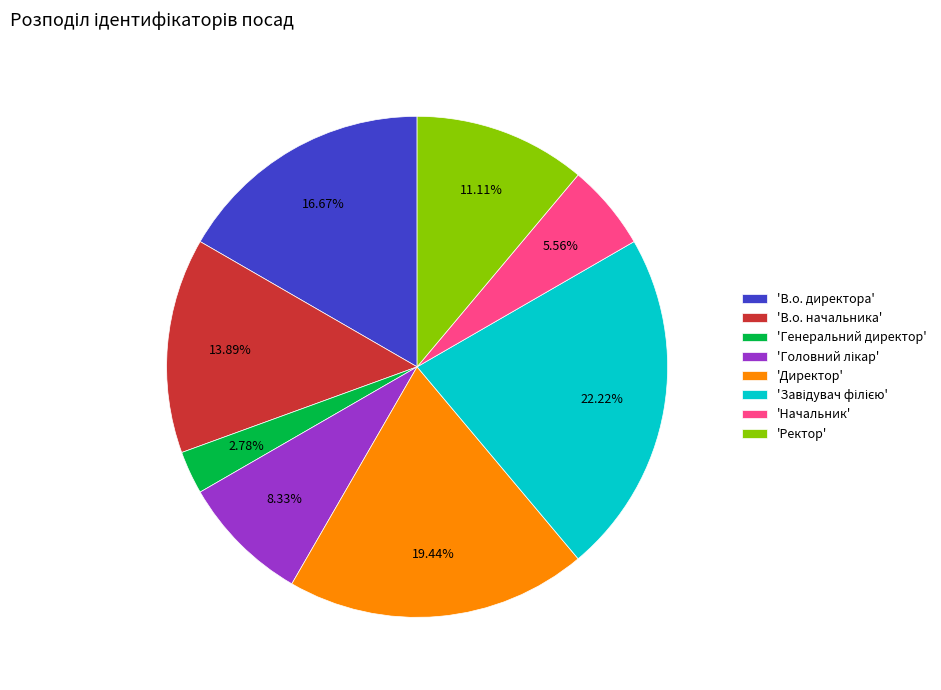

Does any single category account for the majority?

No